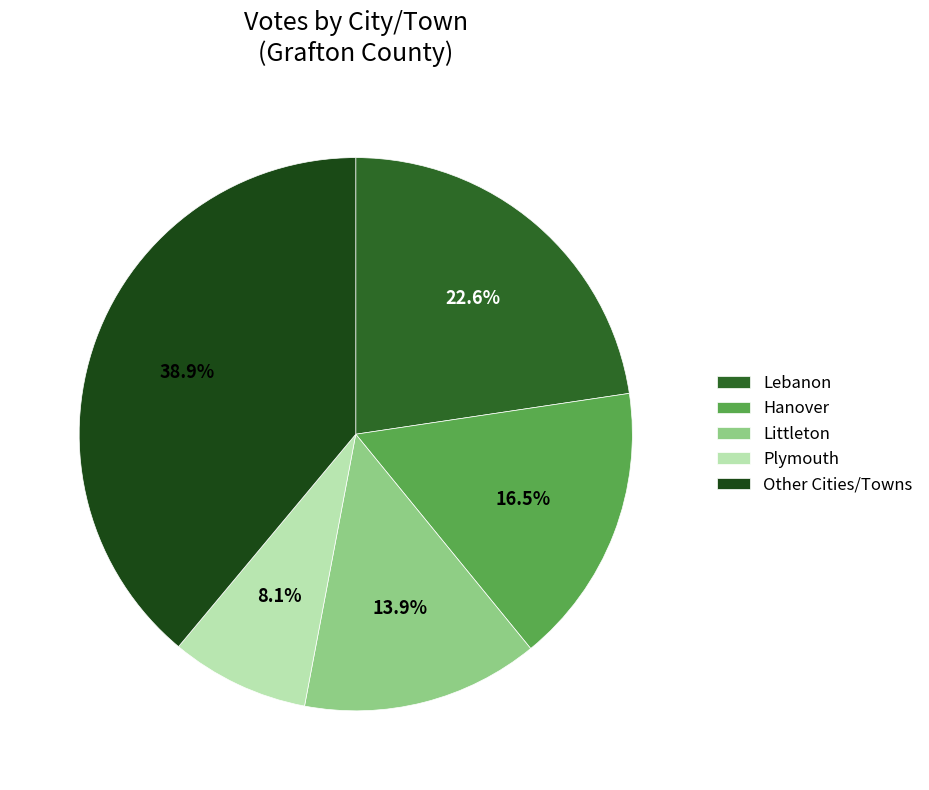

How much of the chart is everything except Lebanon?

77.4%